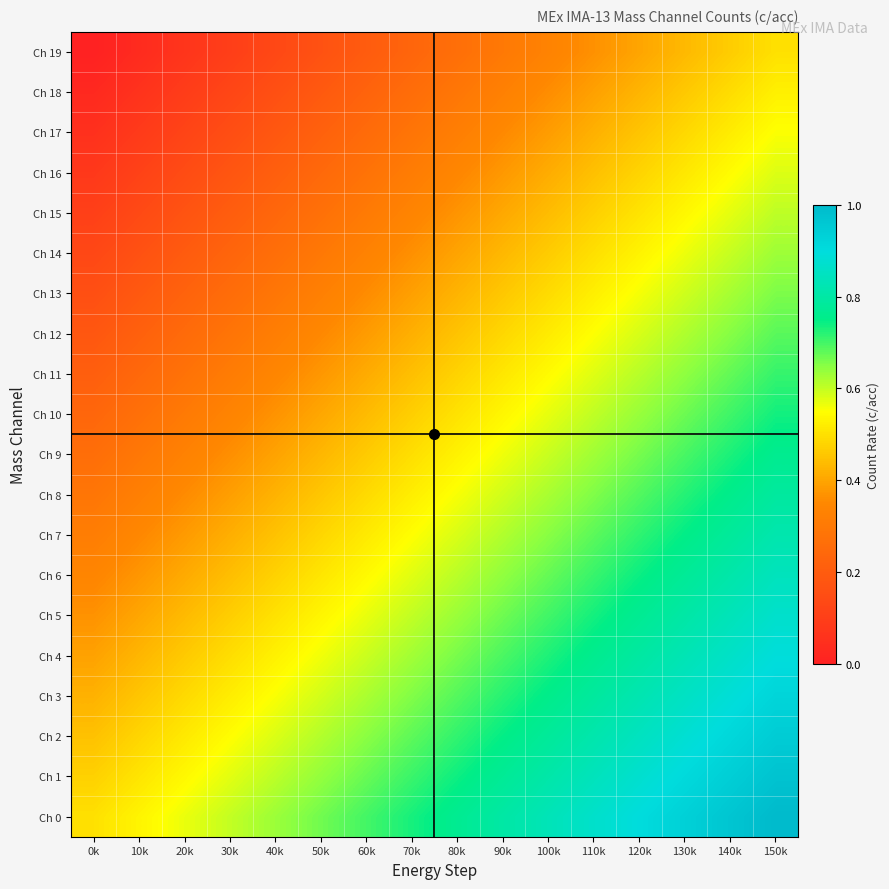

What is the total value across all series at 60k?

9.0